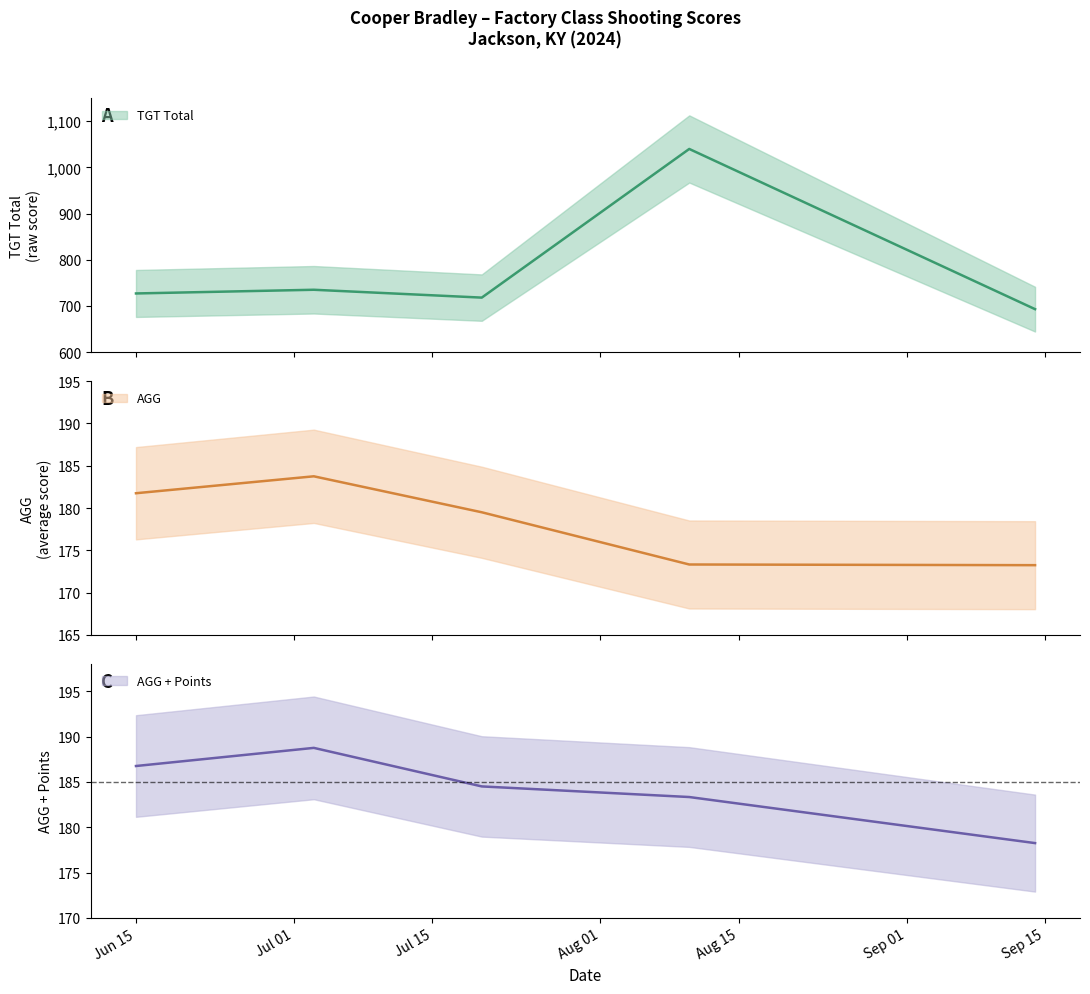

True or false: AGG + Points and TGT Total cross at least once.

False